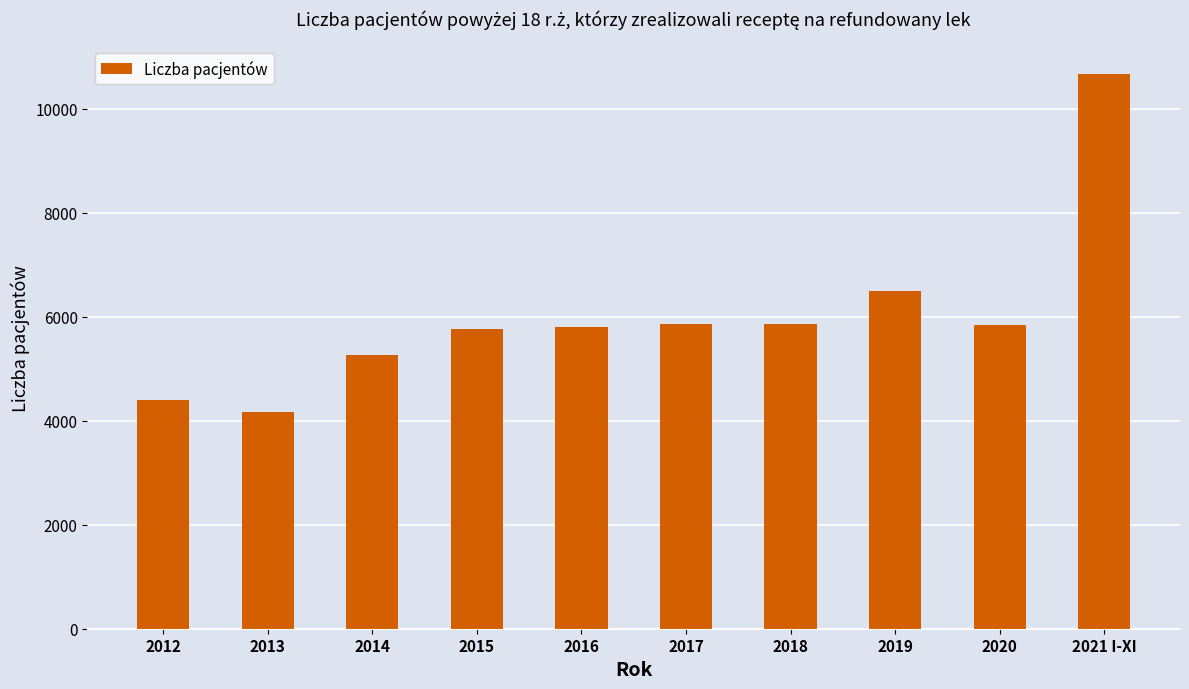

What is the average value?

6015